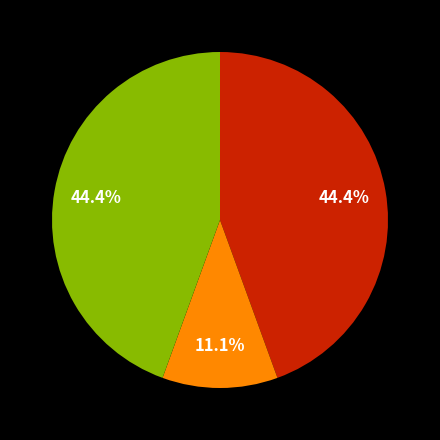

Is there any slice that represents more than half of the pie?

No